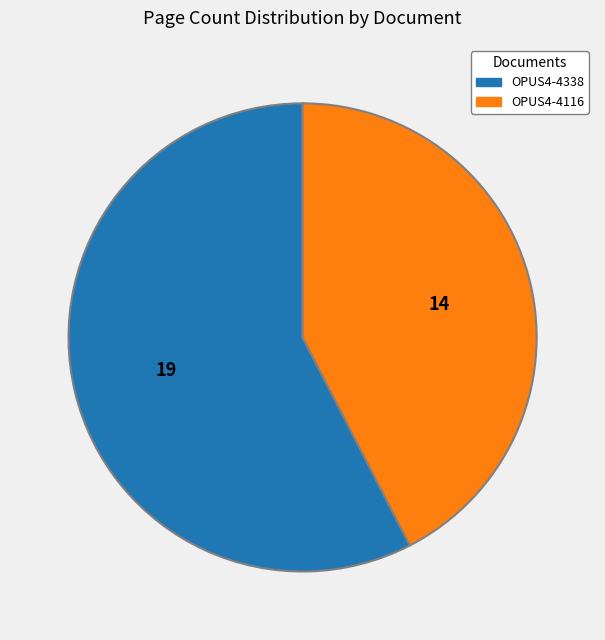

Which slice represents more than half of the pie?

OPUS4-4338